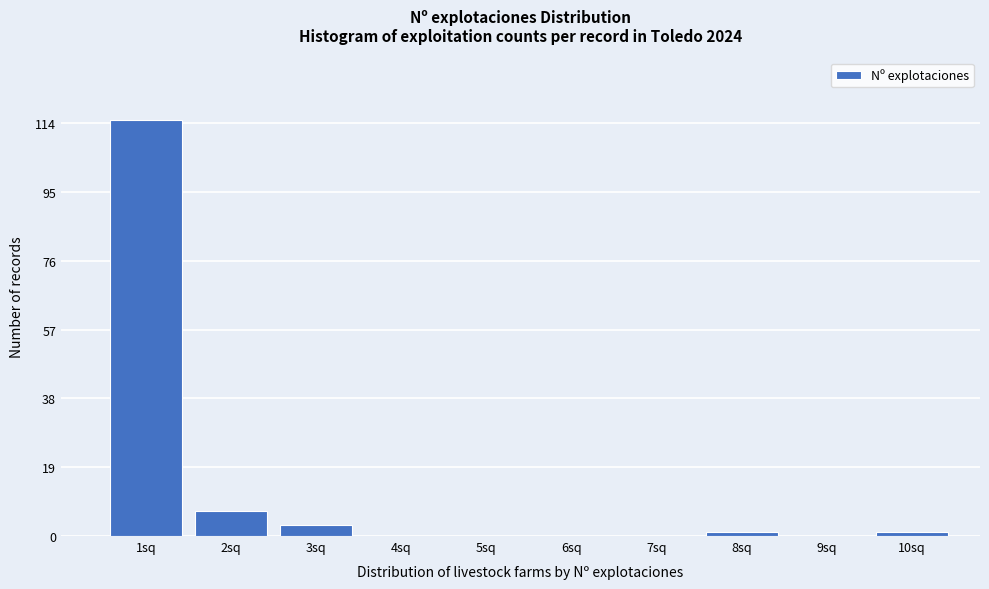

Reading left to right, what are all the values shown in this chart?

1sq=115	2sq=7	3sq=3	4sq=0	5sq=0	6sq=0	7sq=0	8sq=1	9sq=0	10sq=1